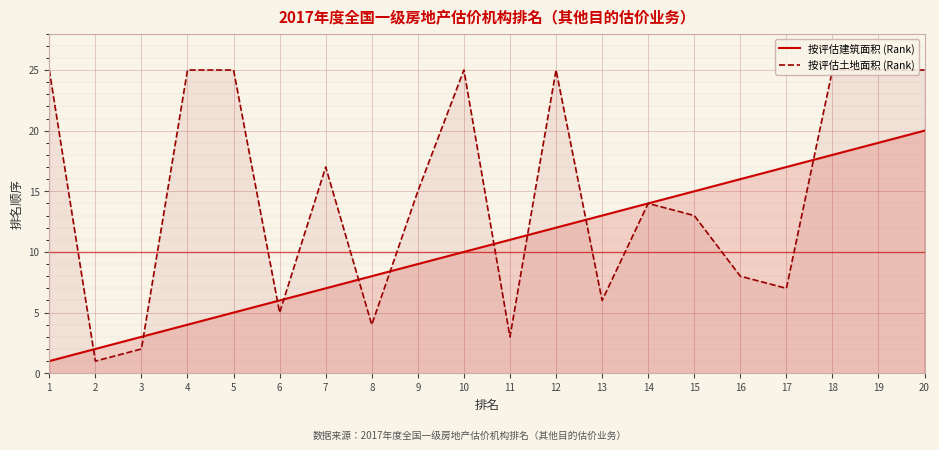

True or false: 按评估建筑面积 (Rank) has a value of 17 at 12.

False